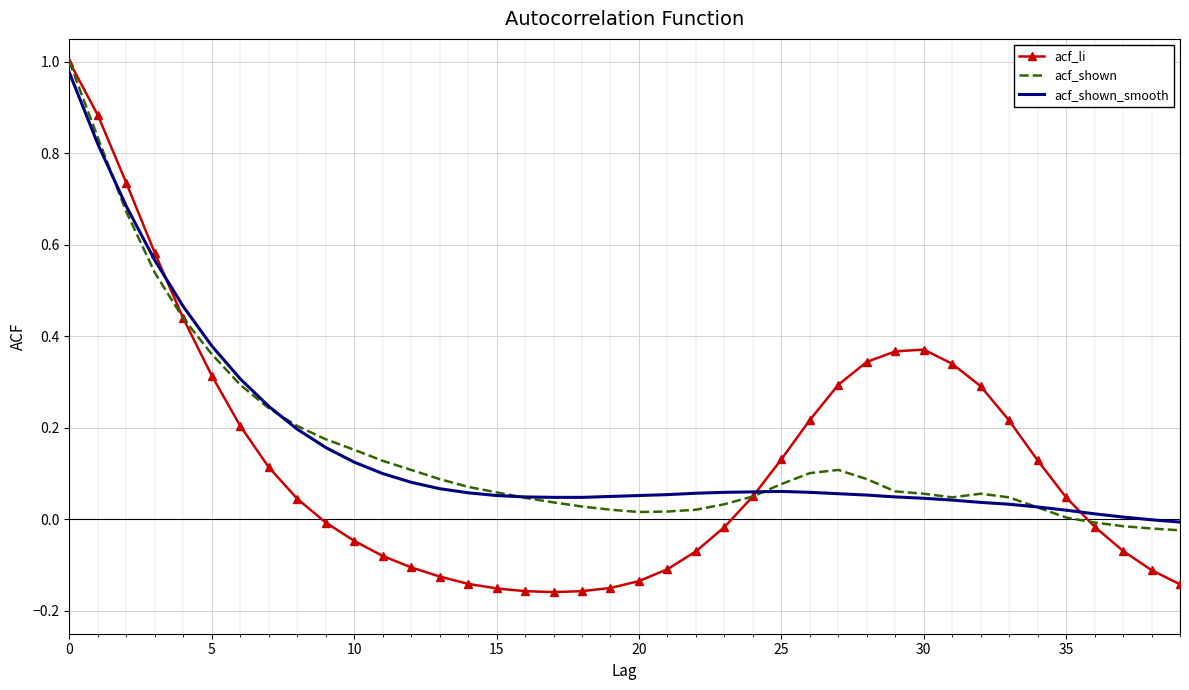

Which series has the largest range (max minus min)?

acf_li